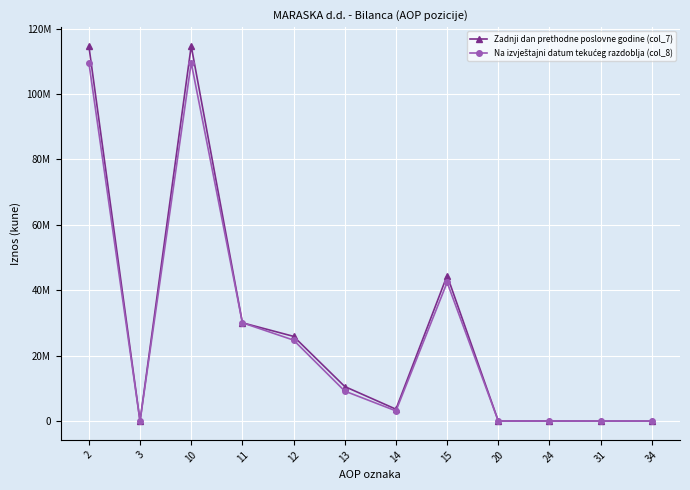

Does the chart have visible grid lines?

Yes